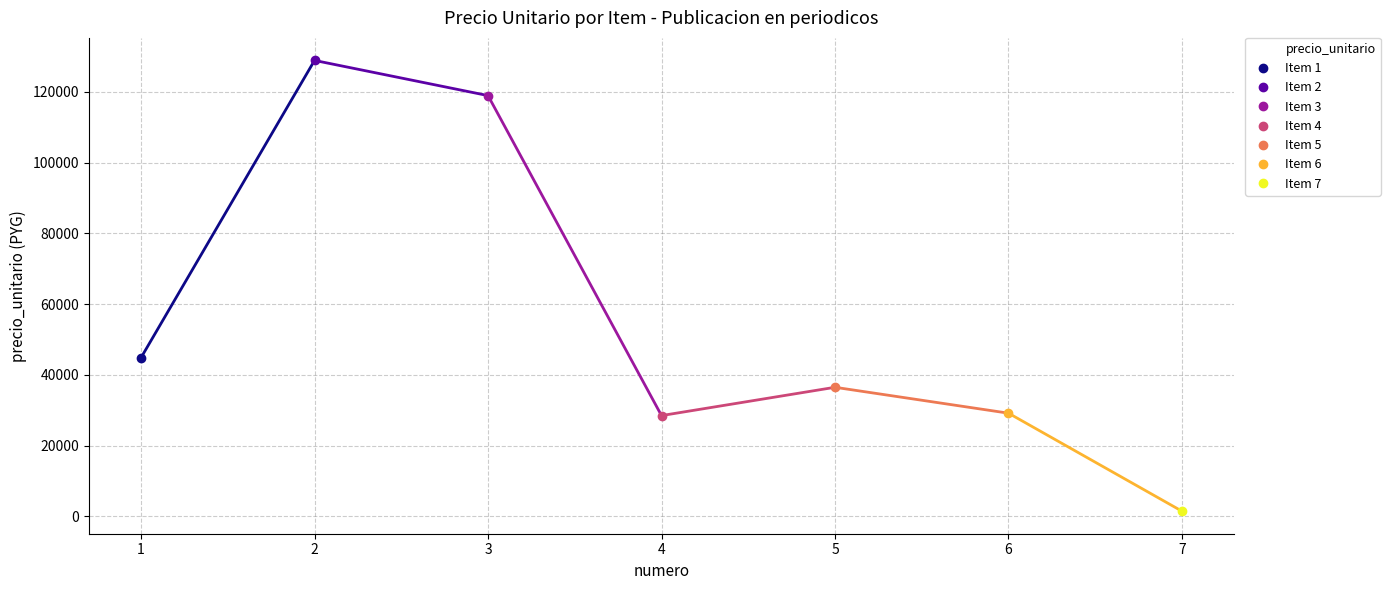

What is the approximate value at 3?

118969